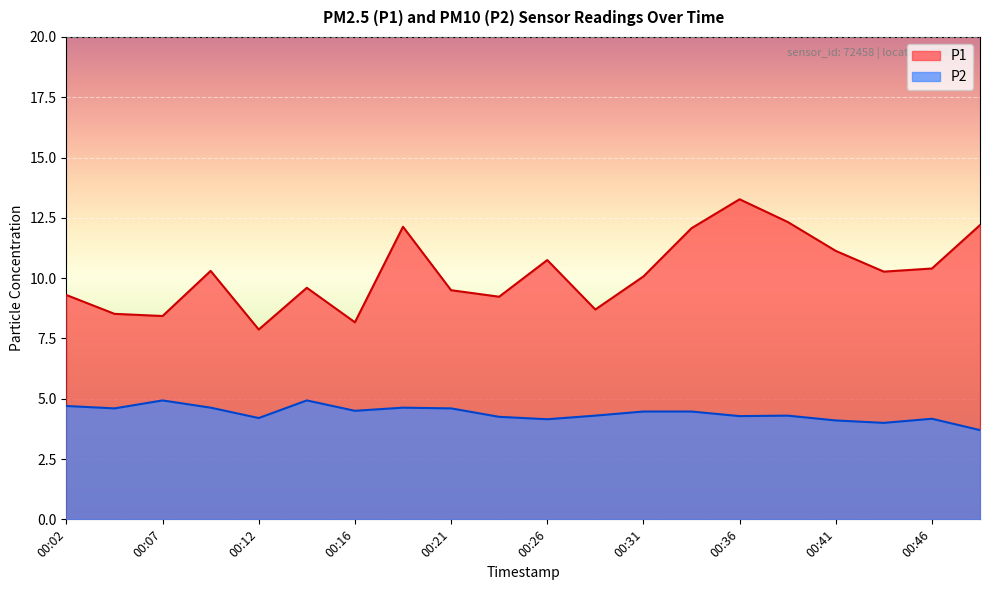

True or false: P2 and P1 intersect in this chart.

False